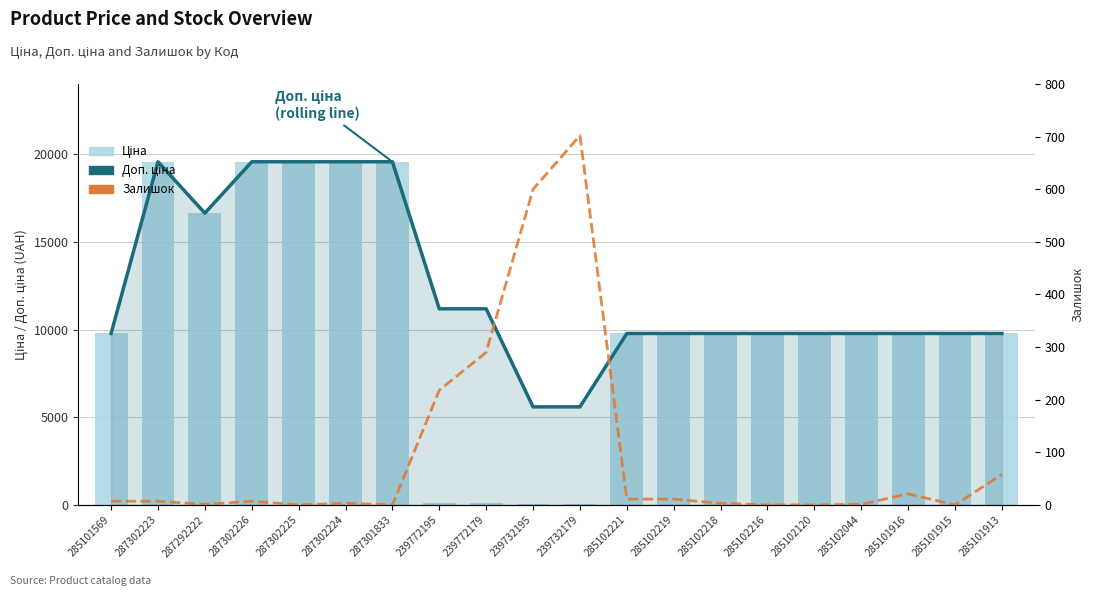

Rank the categories by Залишок value from lowest to highest.

287302225, 287301833, 285102216, 285102120, 285101915, 287292222, 285102044, 287302224, 285102218, 285101569, 287302223, 287302226, 285102221, 285102219, 285101916, 285101913, 239772195, 239772179, 239732195, 239732179